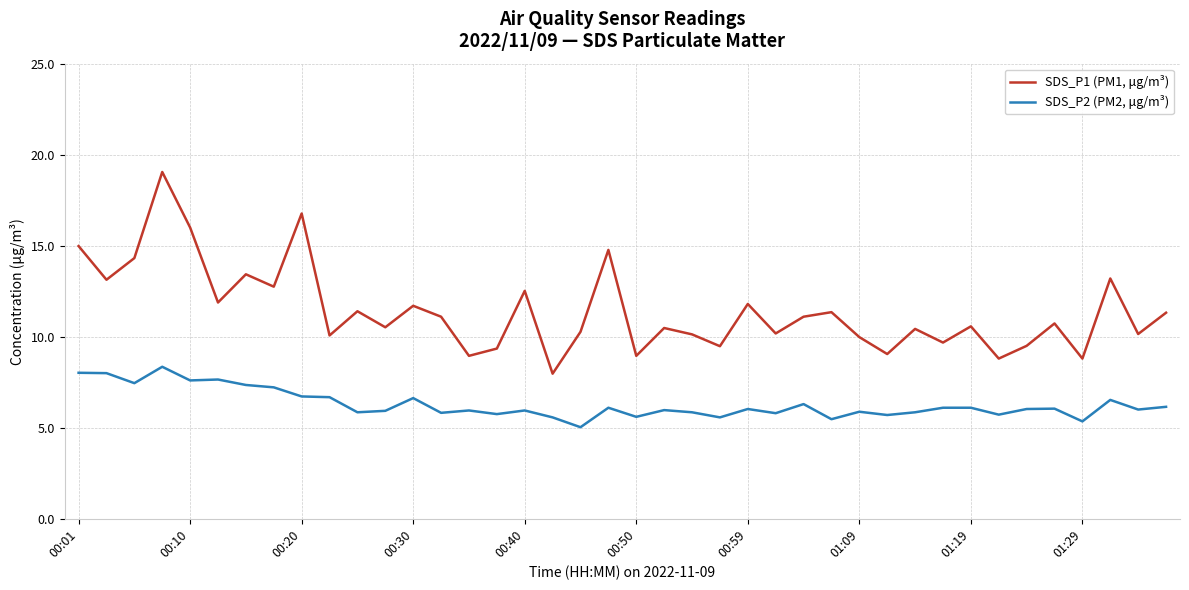

Which series has the widest spread of values?

SDS_P1 (PM1, μg/m³)